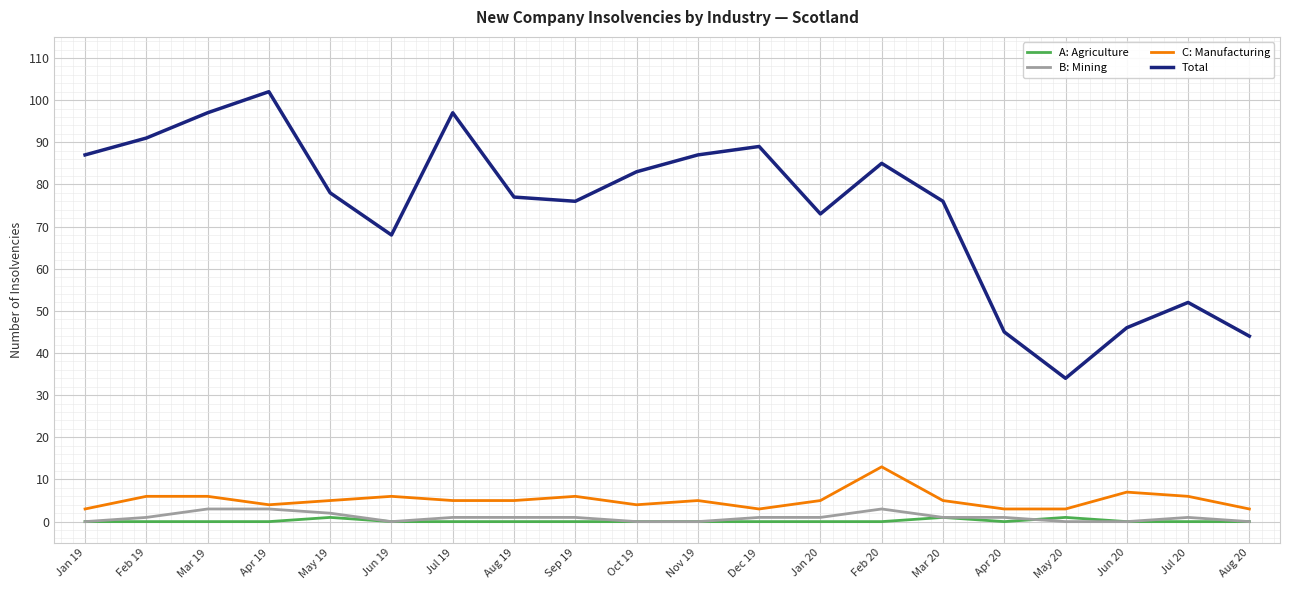

What is the spread (max minus min) of values at Mar 19?

97